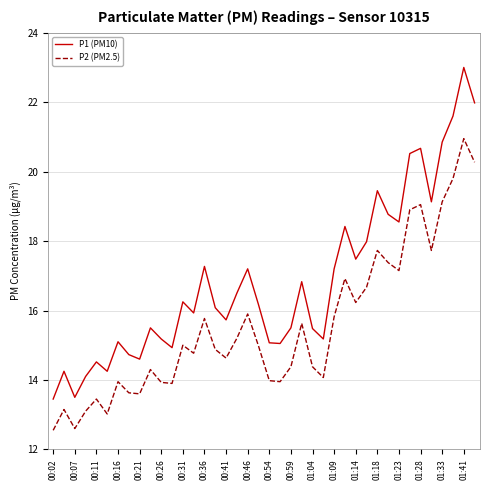

What is the highest value of the P1 (PM10) series?

23.0